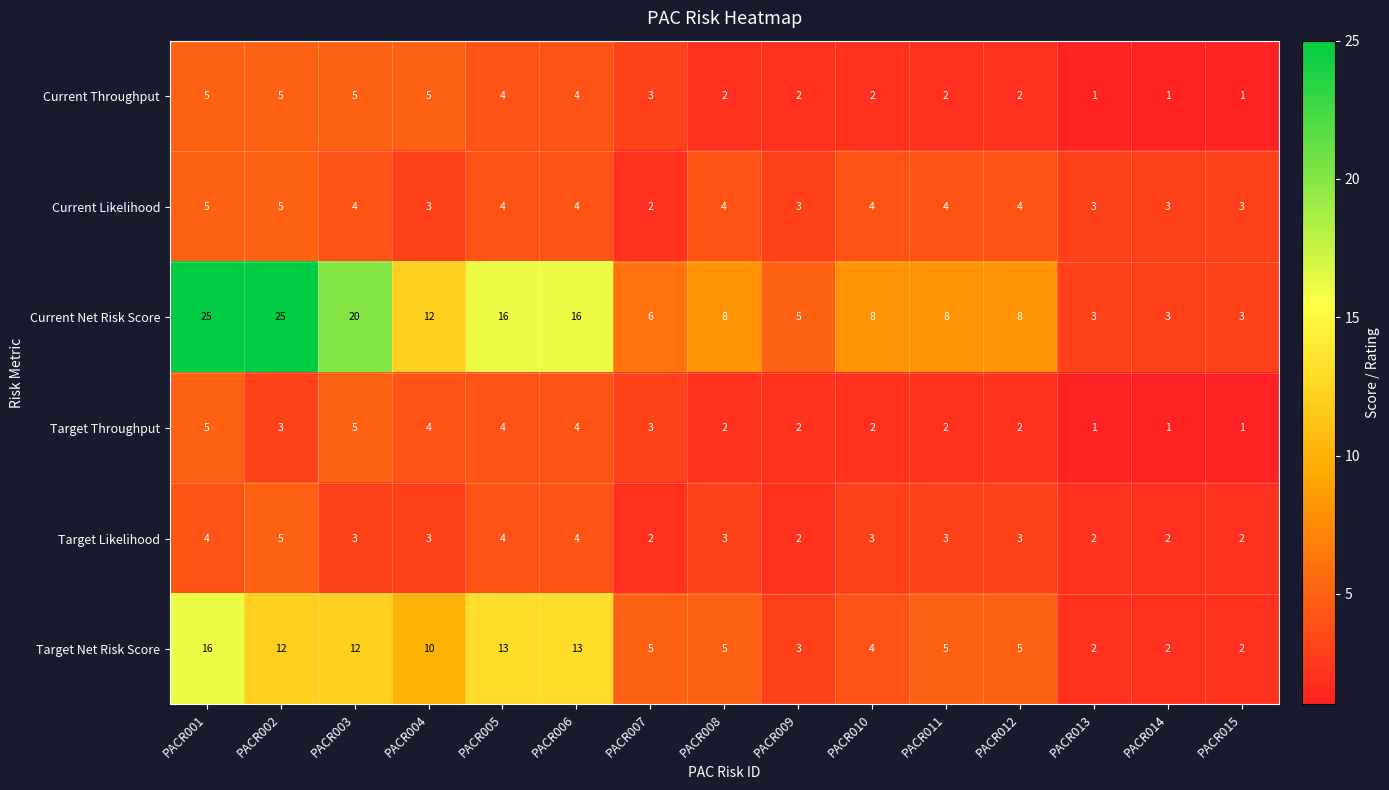

What is the sum of all Current Likelihood values?

55